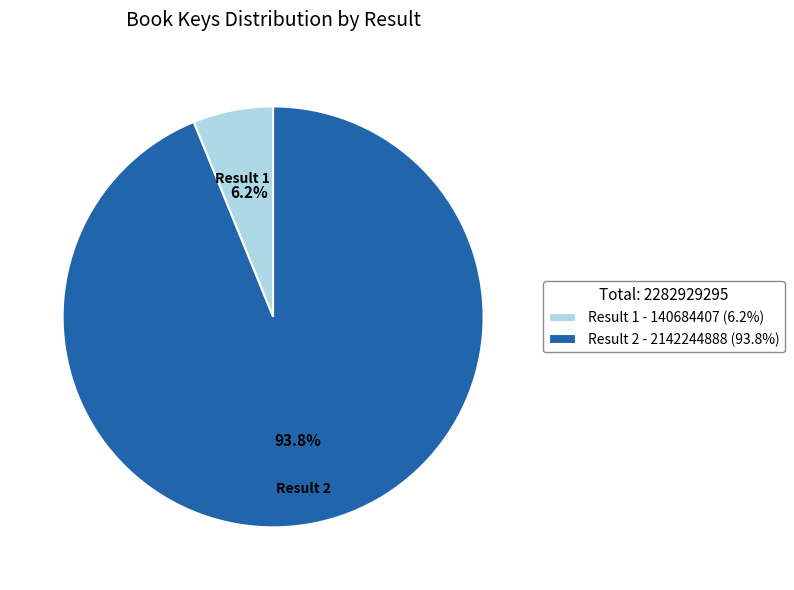

Rank the categories by value from lowest to highest.

Result 1 - 140684407 (6.2%), Result 2 - 2142244888 (93.8%)